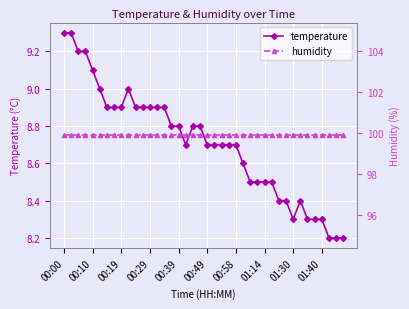

Which category has the highest value across all series?

00:00